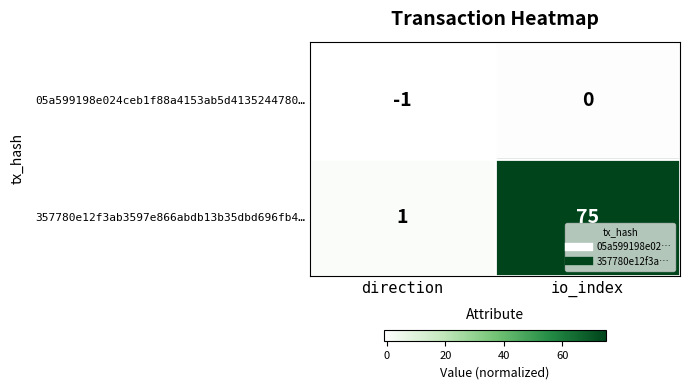

What is the average value of the 357780e12f3ab3597e866abdb13b35dbd696fb4… series?

38